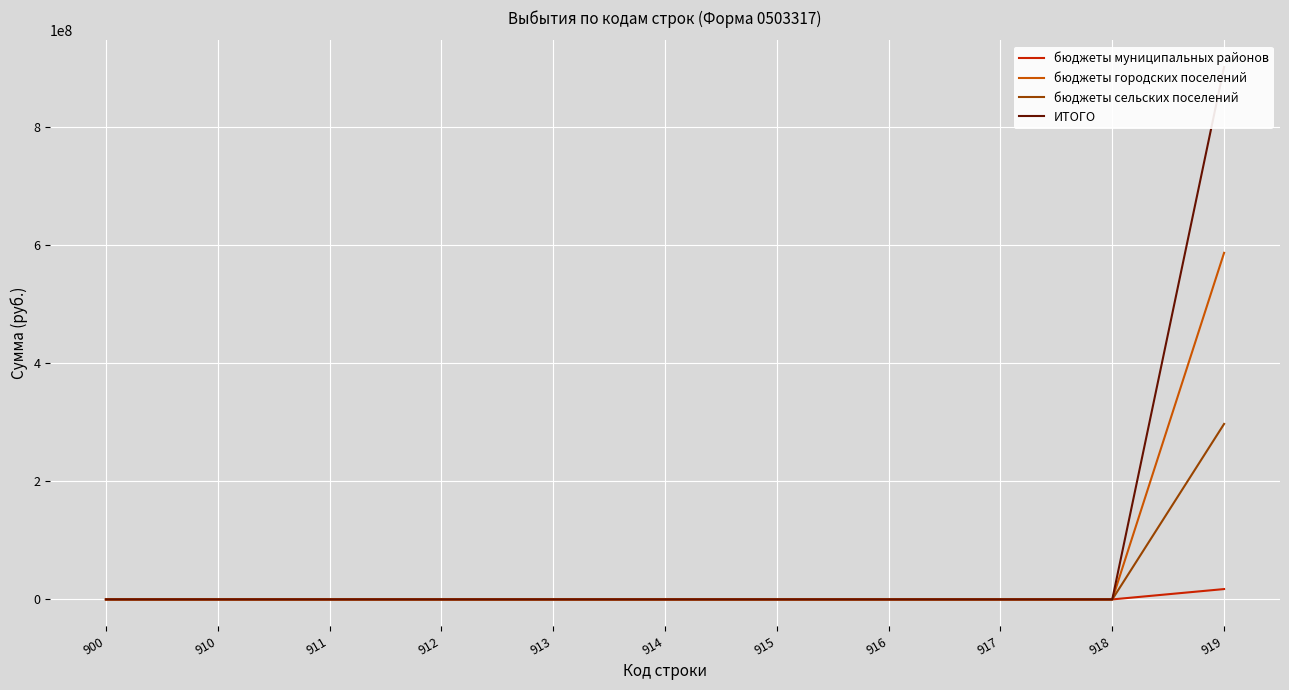

List the series in order of their peak value, lowest first.

бюджеты муниципальных районов, бюджеты сельских поселений, бюджеты городских поселений, ИТОГО